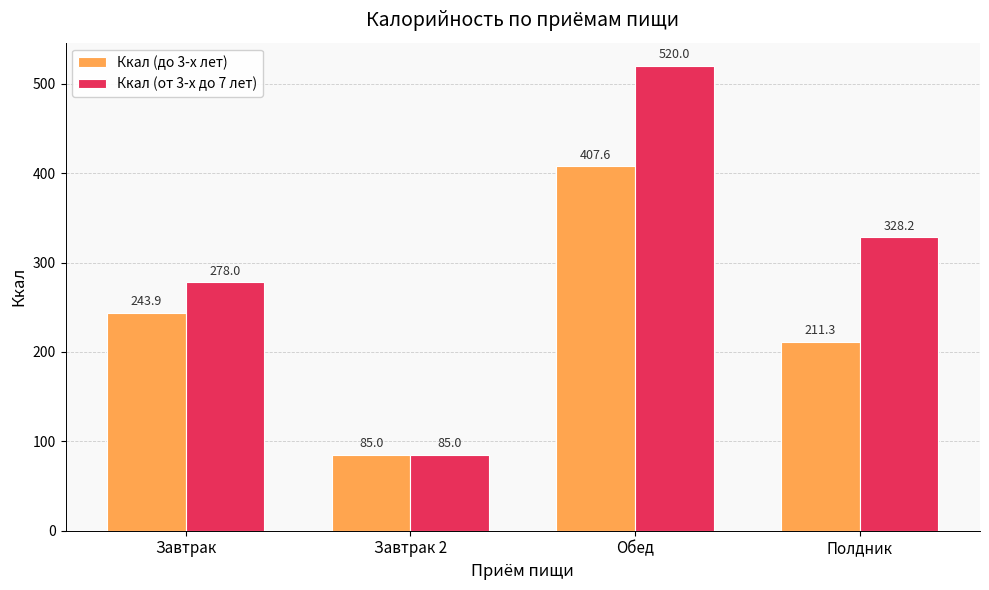

Is it true that Ккал (от 3-х до 7 лет) equals 520.0 at Обед?

True